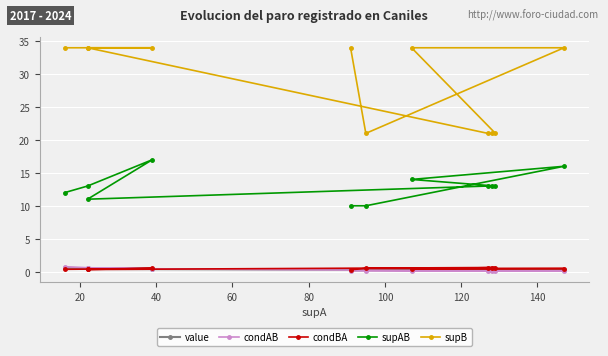

True or false: condAB has more than 0 points higher than both neighbors.

True